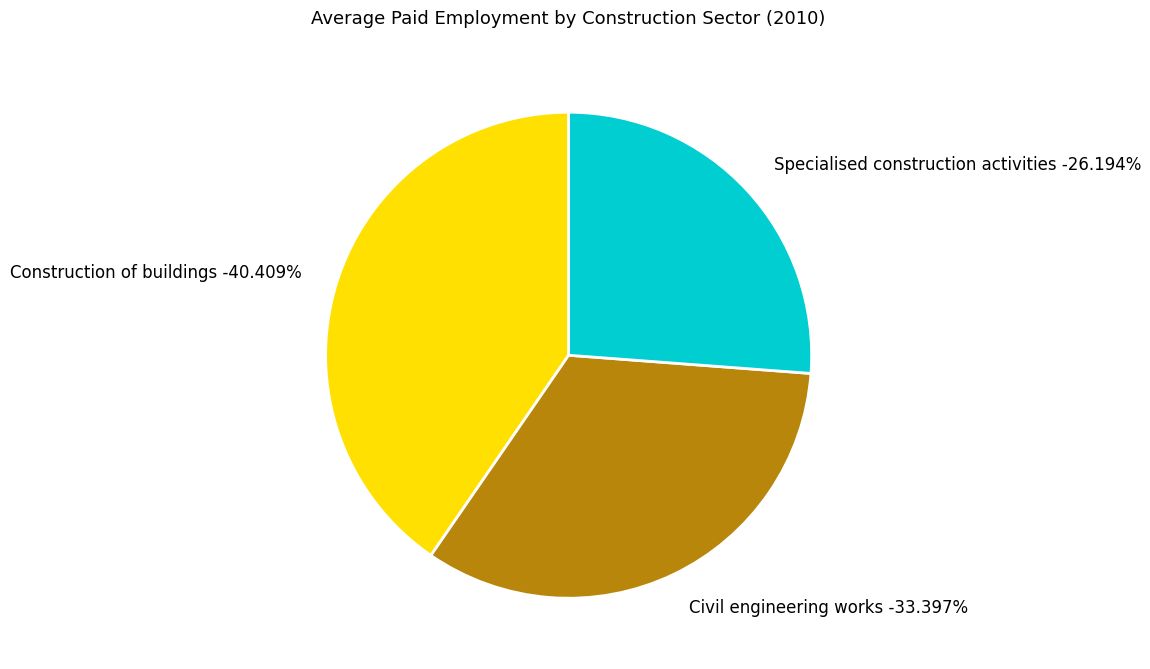

Rank the categories by value from lowest to highest.

Specialised construction activities, Civil engineering works, Construction of buildings